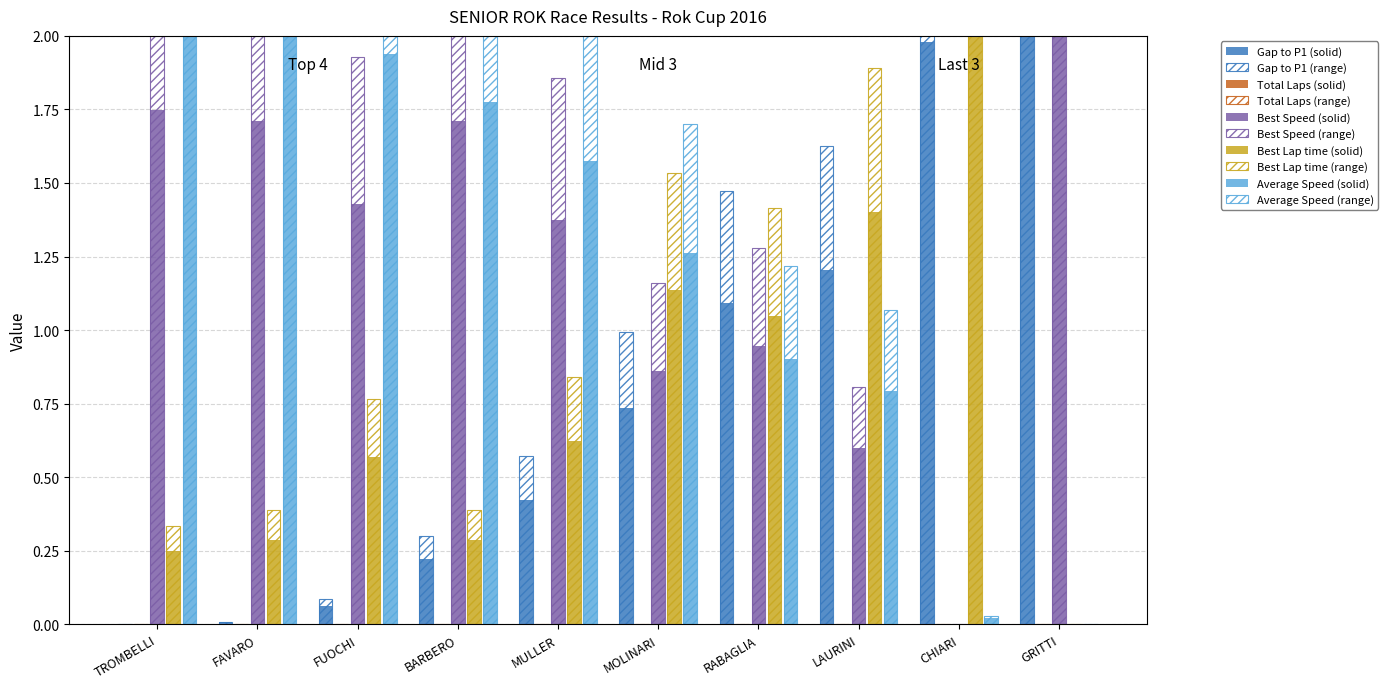

How many bars are there in total?

40